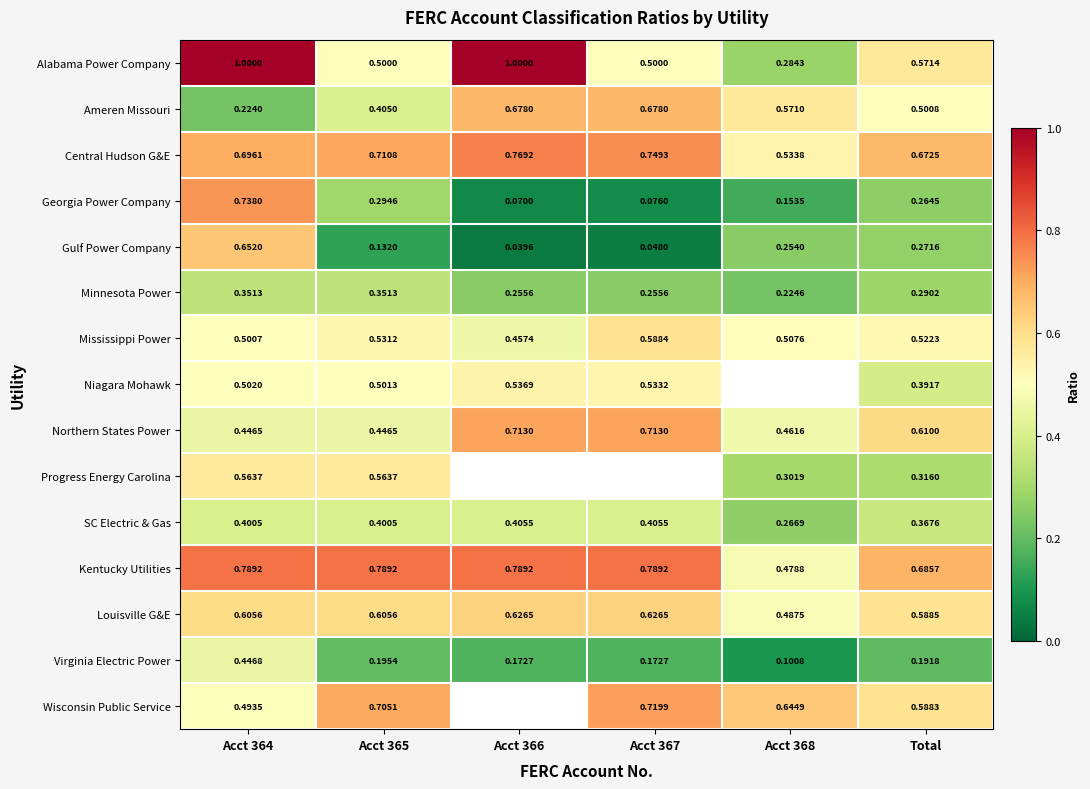

Rank the series at Acct 364 from lowest to highest value.

Ameren Missouri, Minnesota Power, SC Electric & Gas, Northern States Power, Virginia Electric Power, Wisconsin Public Service, Mississippi Power, Niagara Mohawk, Progress Energy Carolina, Louisville G&E, Gulf Power Company, Central Hudson G&E, Georgia Power Company, Kentucky Utilities, Alabama Power Company